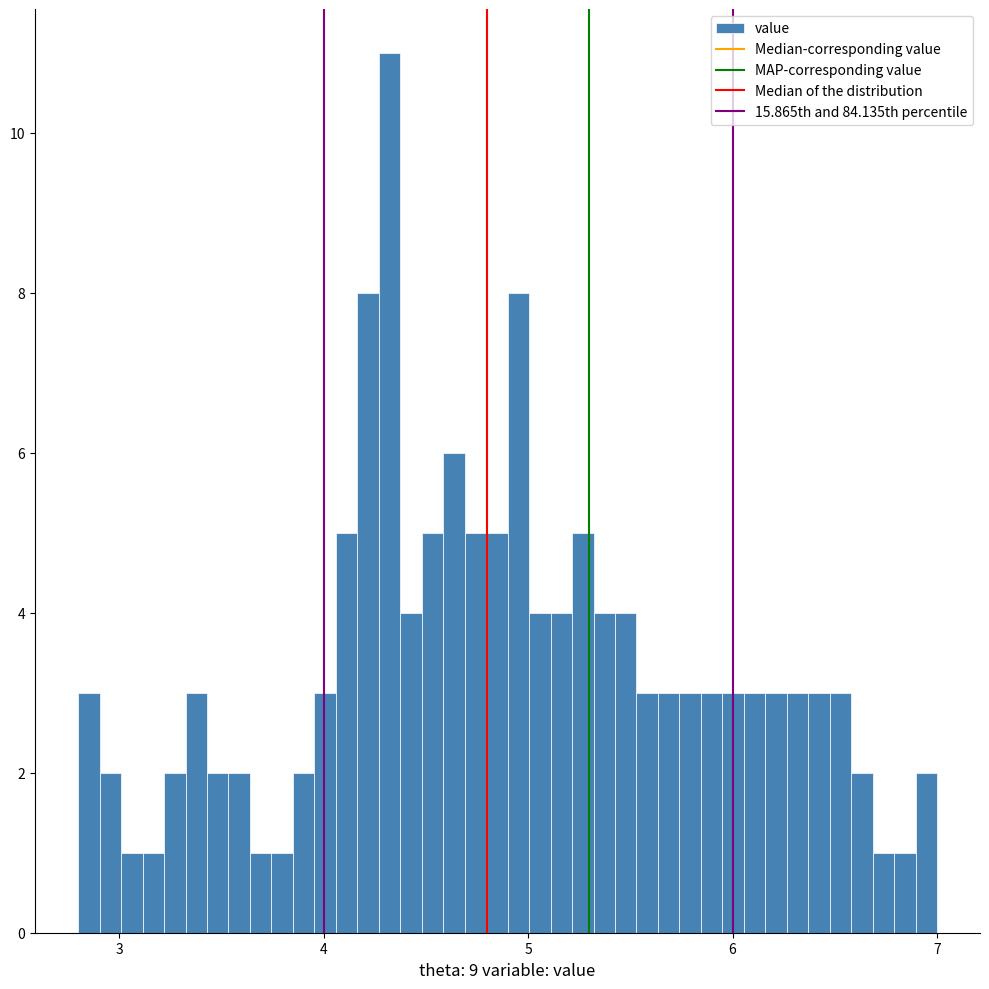

Around what value on the x-axis is the tallest bar? Give the approximate position of its centre, as read against the axis.

4.3